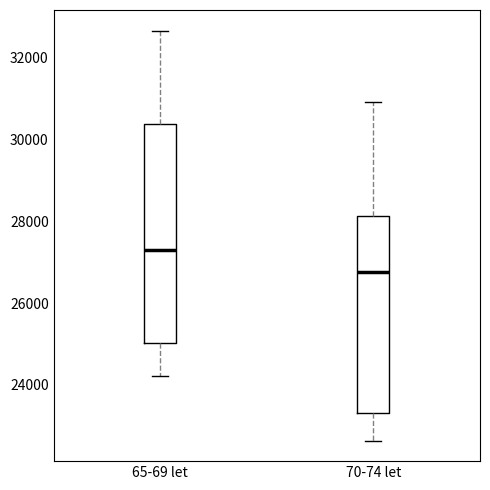

Reading left to right, transcribe this box plot: for each box, give where its median line is, the range the box spans, and where its two whiskers end, as read against the y-axis. The values are not printed on the chart, so give them approximately, as read against the axis.

65-69 let: median 27400, box 25000 to 30400, whiskers 24200 to 32600
70-74 let: median 26800, box 23400 to 28200, whiskers 22600 to 31000